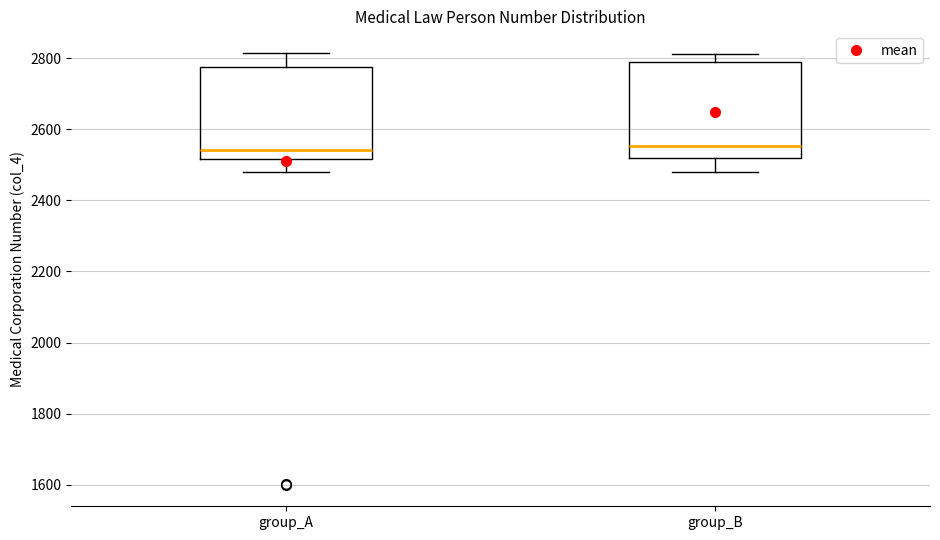

Reading left to right, transcribe this box plot: for each box, give where its median line is, the range the box spans, and where its two whiskers end, as read against the y-axis. The values are not printed on the chart, so give them approximately, as read against the axis.

group_A: median 2540, box 2520 to 2780, whiskers 2480 to 2820
group_B: median 2560, box 2520 to 2780, whiskers 2480 to 2820